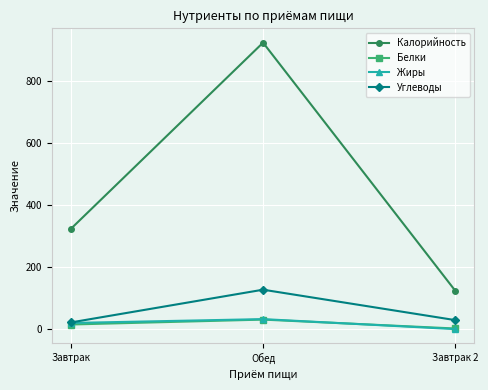

Read the Калорийность value at Завтрак.

323.9